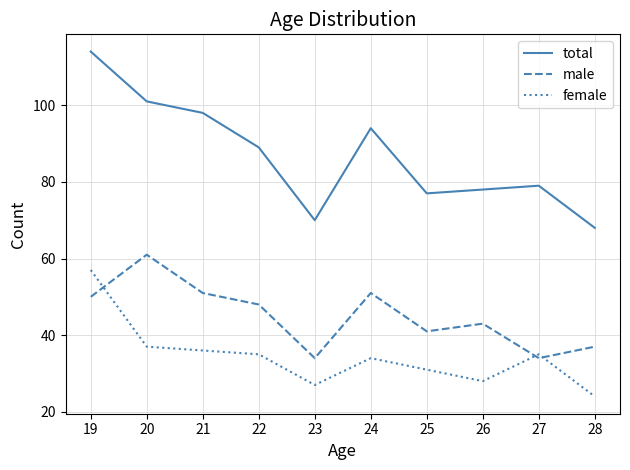

What is the sum of the female values at 23 and 19?

84